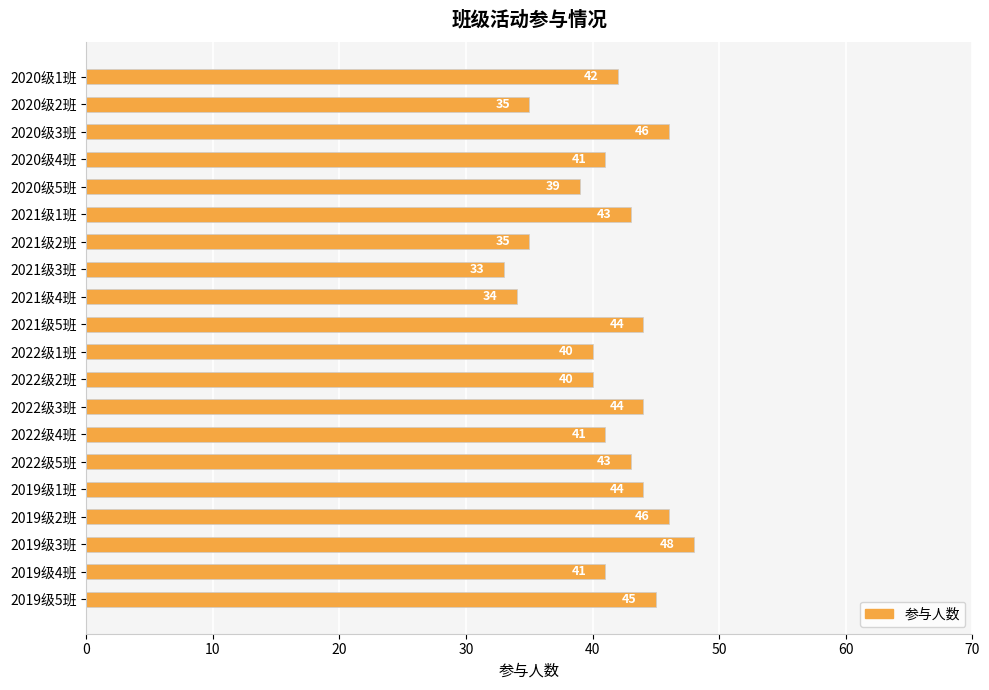

The value at 2020级4班 is 41. True or false?

True